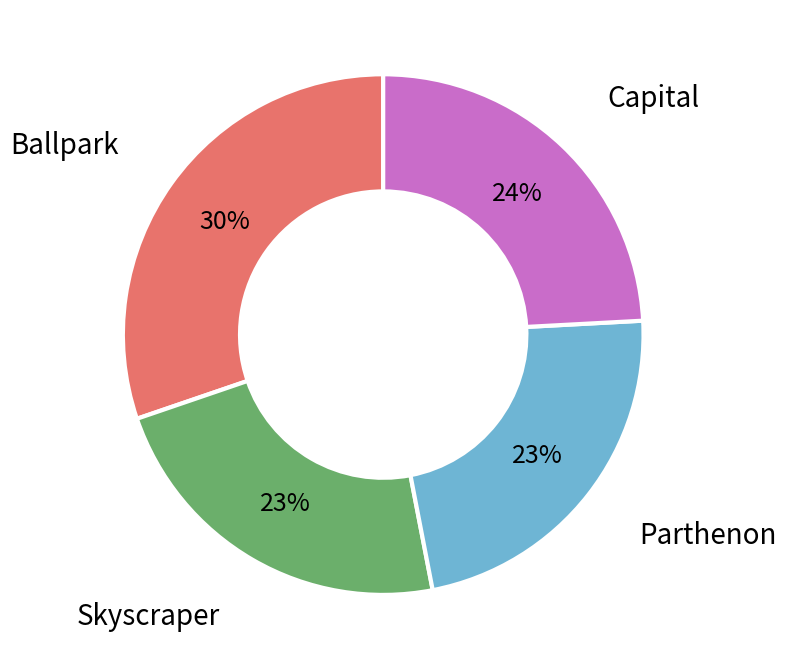

To the nearest percent, what is the difference between the largest and smallest slice percentages?

7%